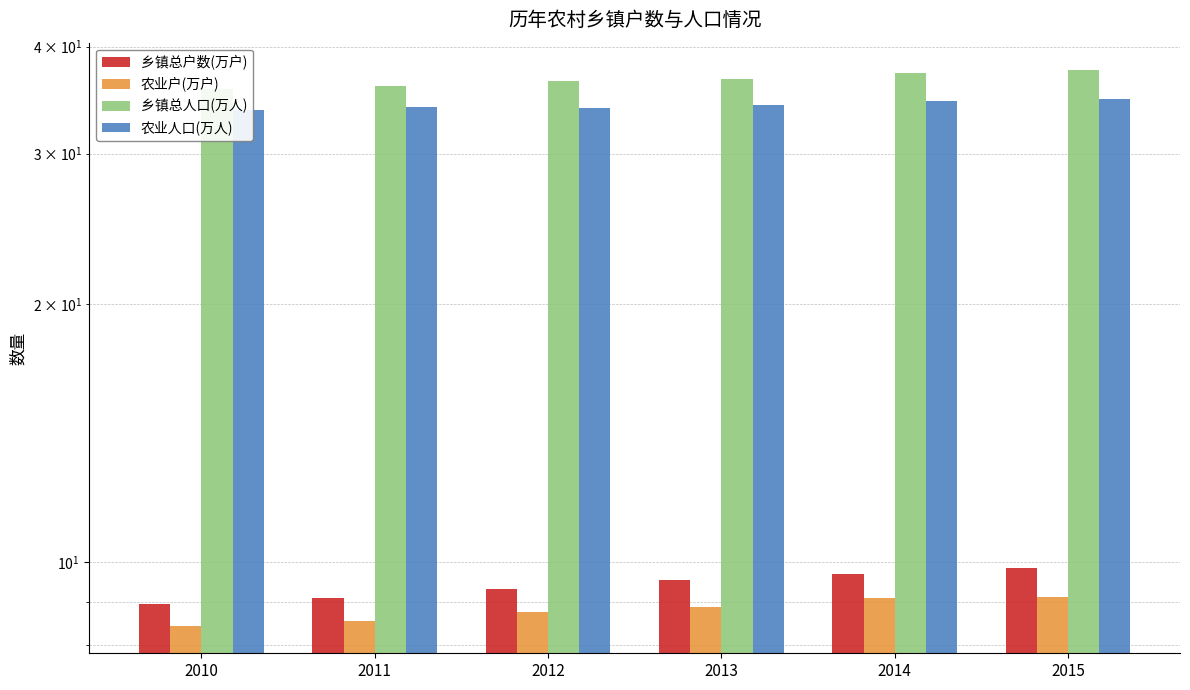

What is the approximate value of 农业户(万户) at 2010?

8.4